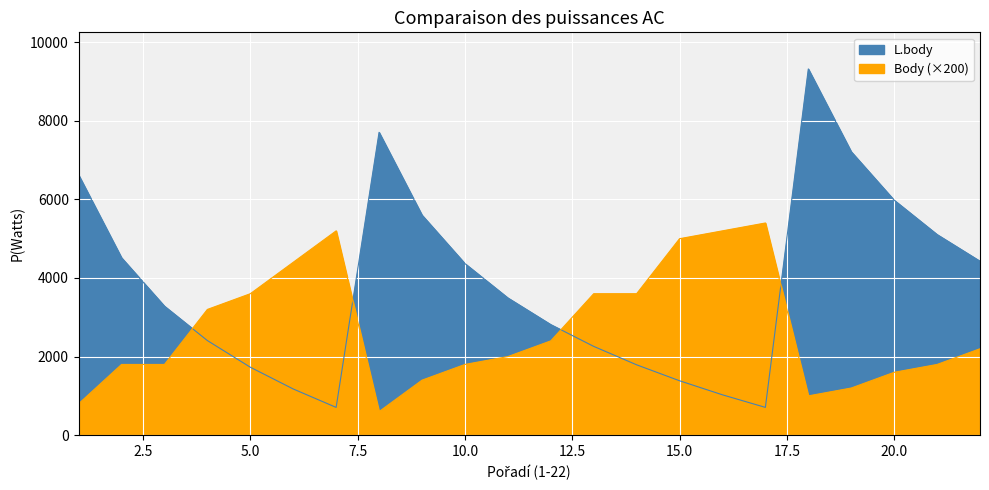

Which series has the largest total across all categories?

L.body